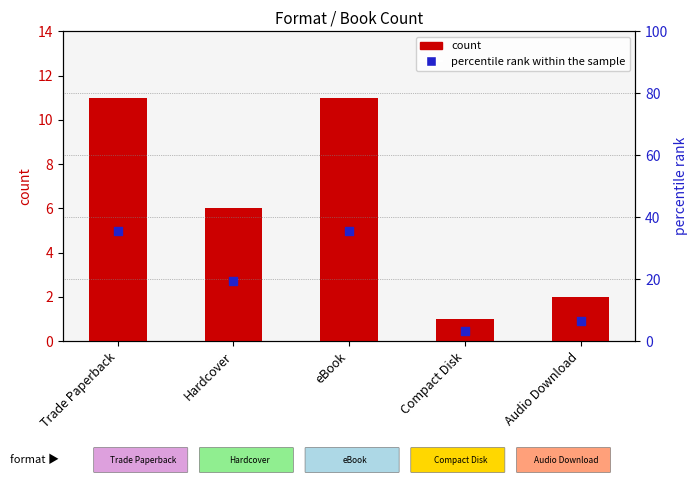

Is the value of percentile rank within the sample at eBook greater than the value of count at Compact Disk?

Yes